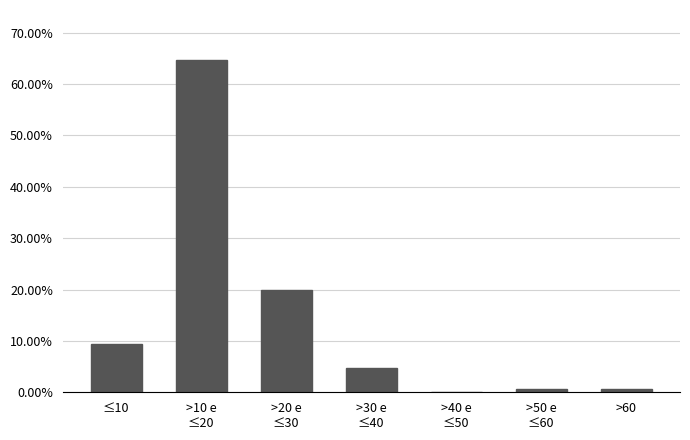

What is the sum of all values?

100.0